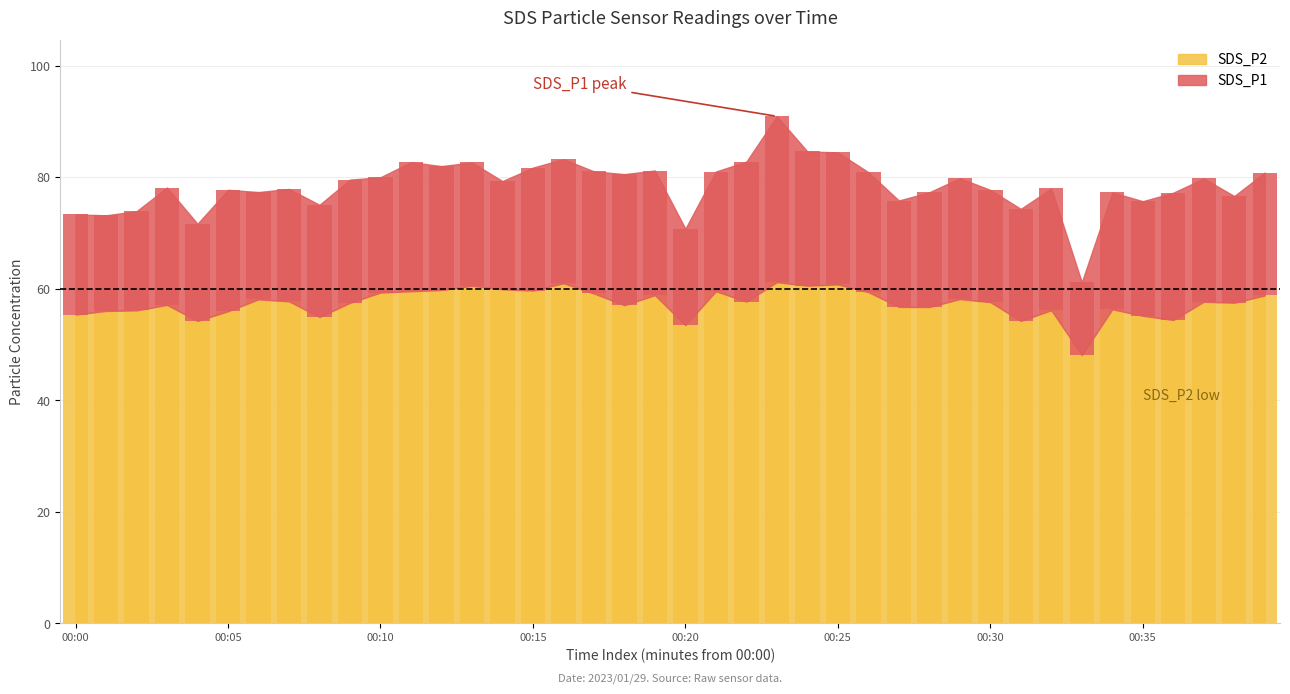

What is the difference between the values at 2023/01/29 00:14:22 and 2023/01/29 00:00:11?

4.5